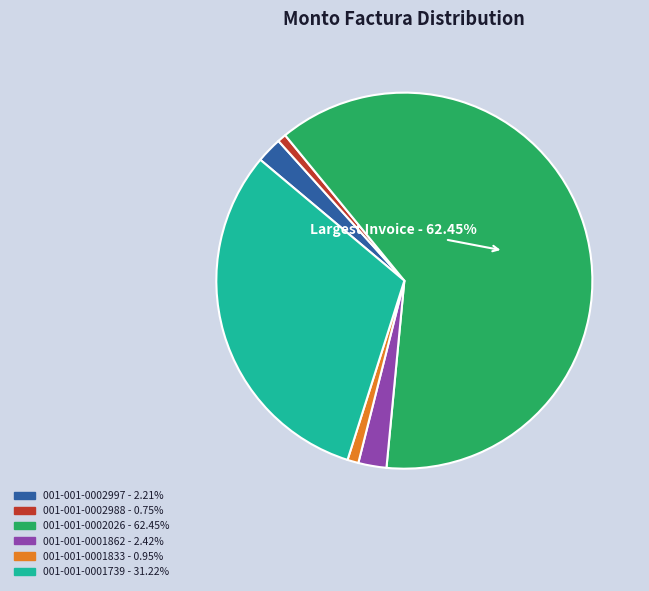

How many segments does this pie chart have?

6